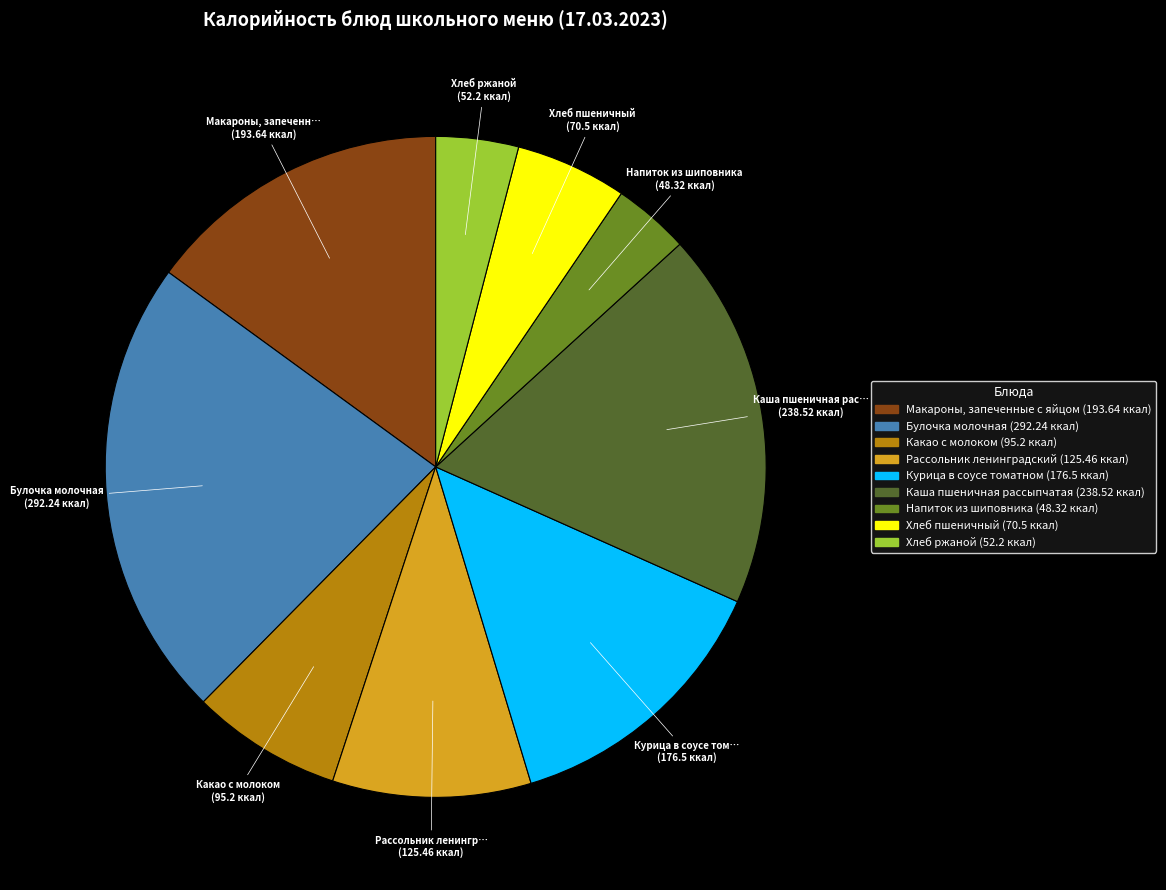

How many segments does this pie chart have?

9